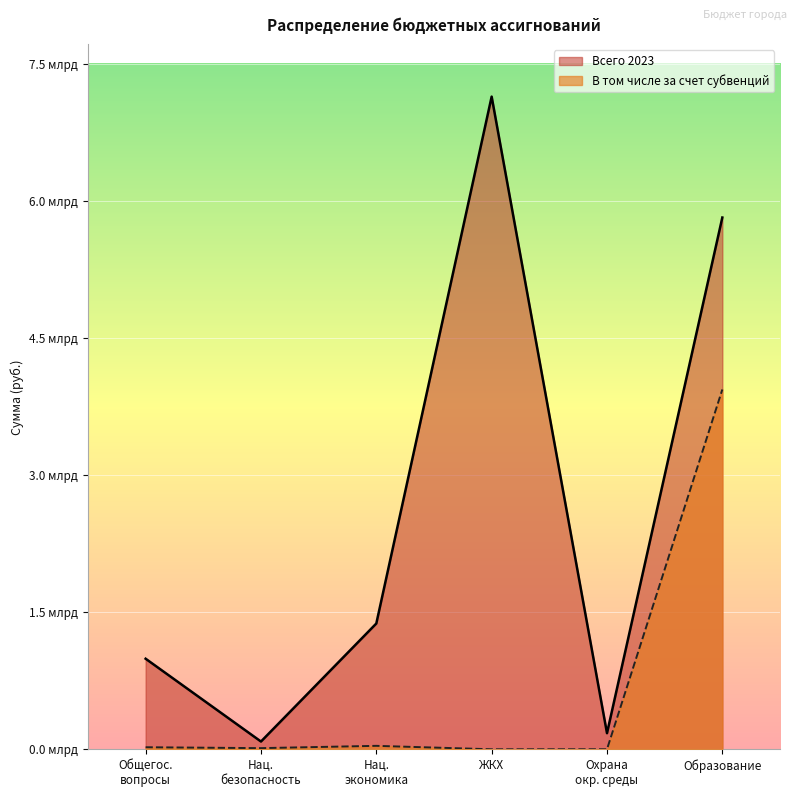

Which series has the largest total across all categories?

Всего 2023